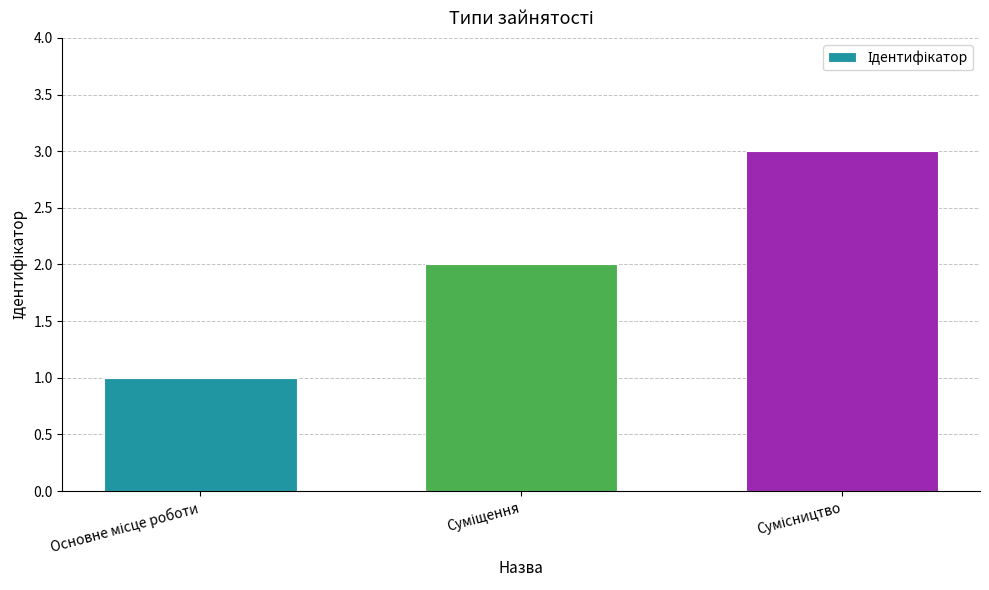

What is the sum of all values?

6